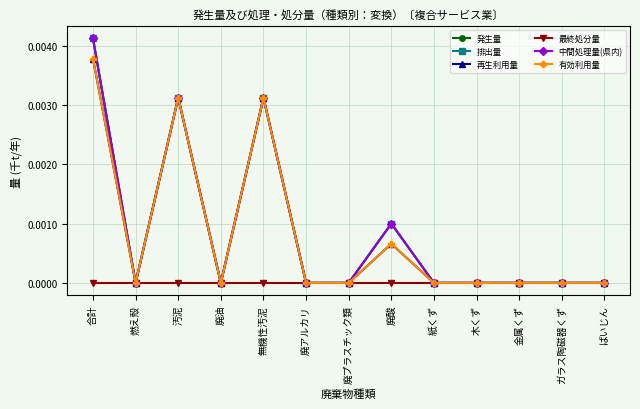

Is this an area chart (filled region under the line)?

No